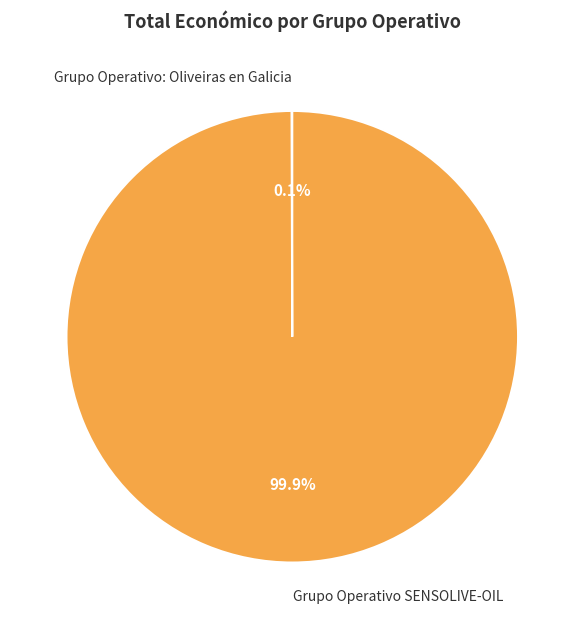

Which category accounts for the majority?

Grupo Operativo SENSOLIVE-OIL